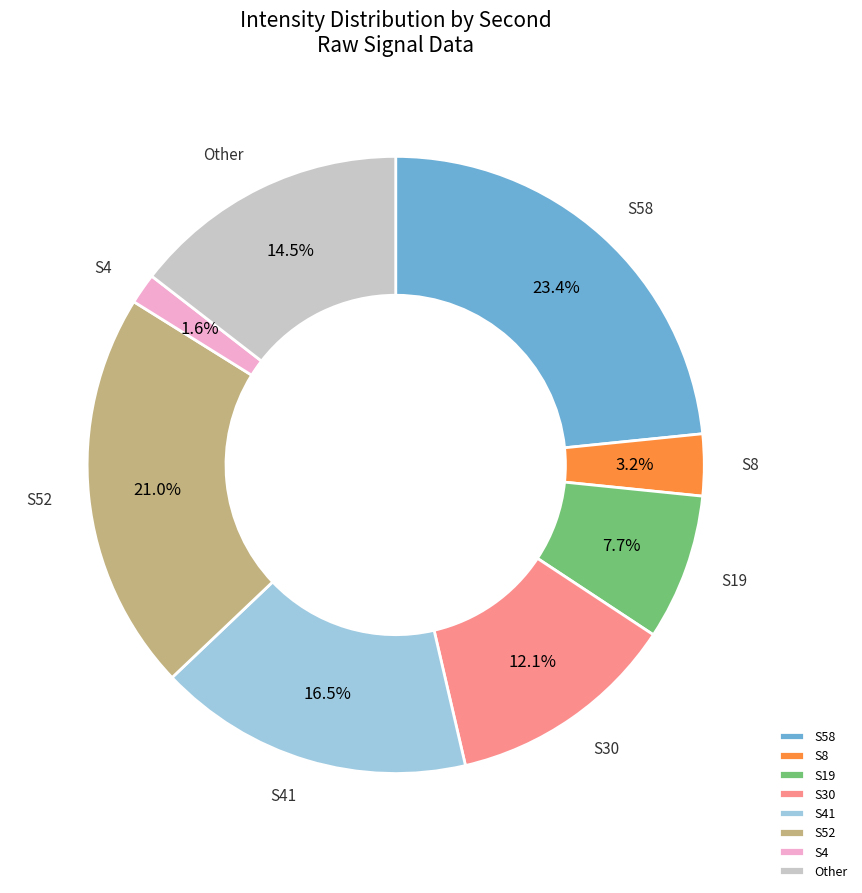

Which category has the smallest portion of the pie?

S4